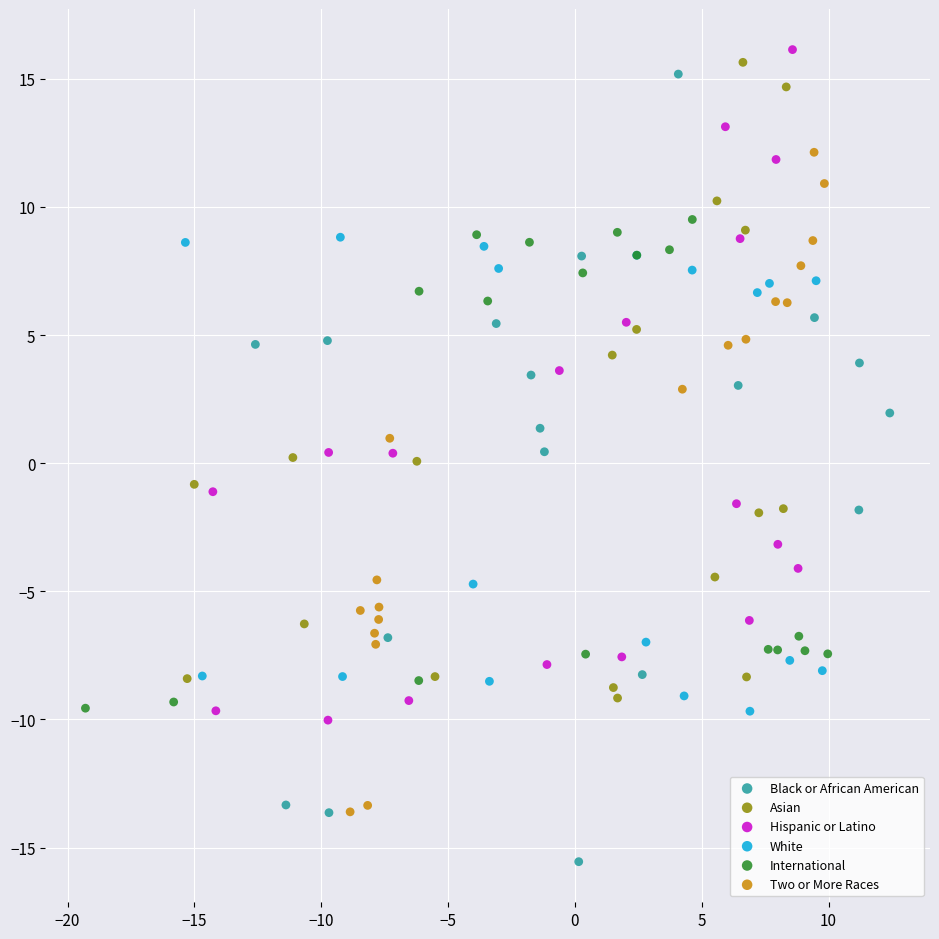

Which series has the widest spread of Y values?

Black or African American